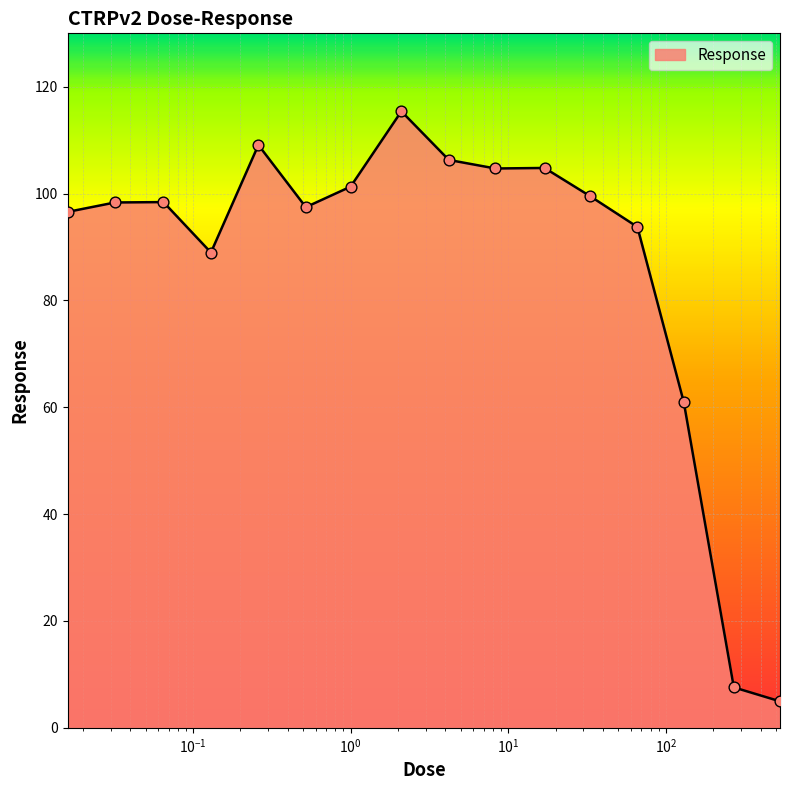

What is the maximum value shown in the chart?

115.4